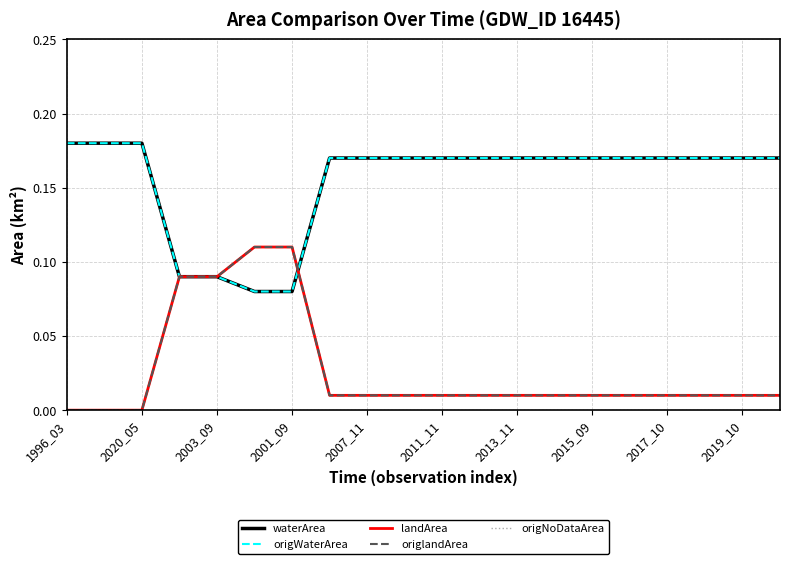

Does the chart have visible grid lines?

Yes